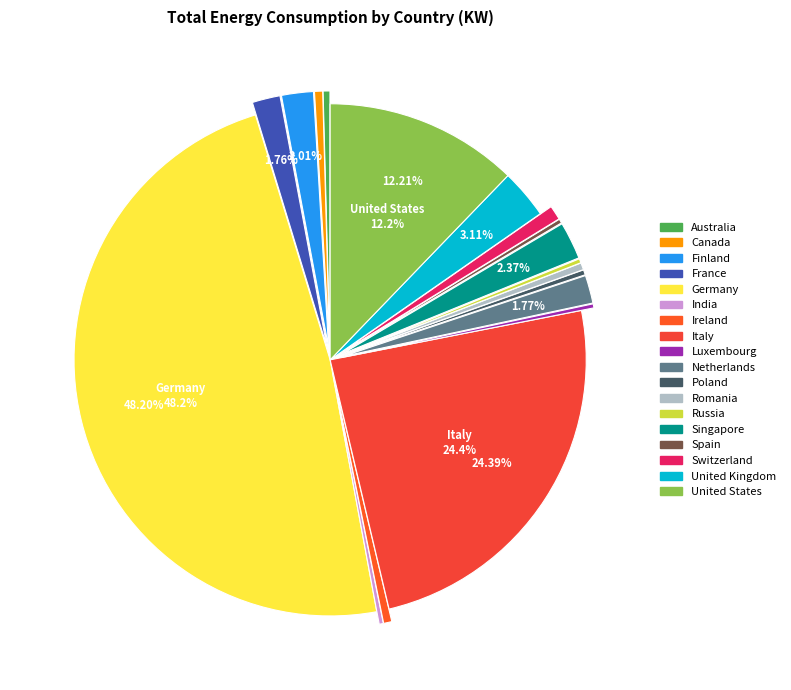

True or false: Canada accounts for 1% of the total.

True